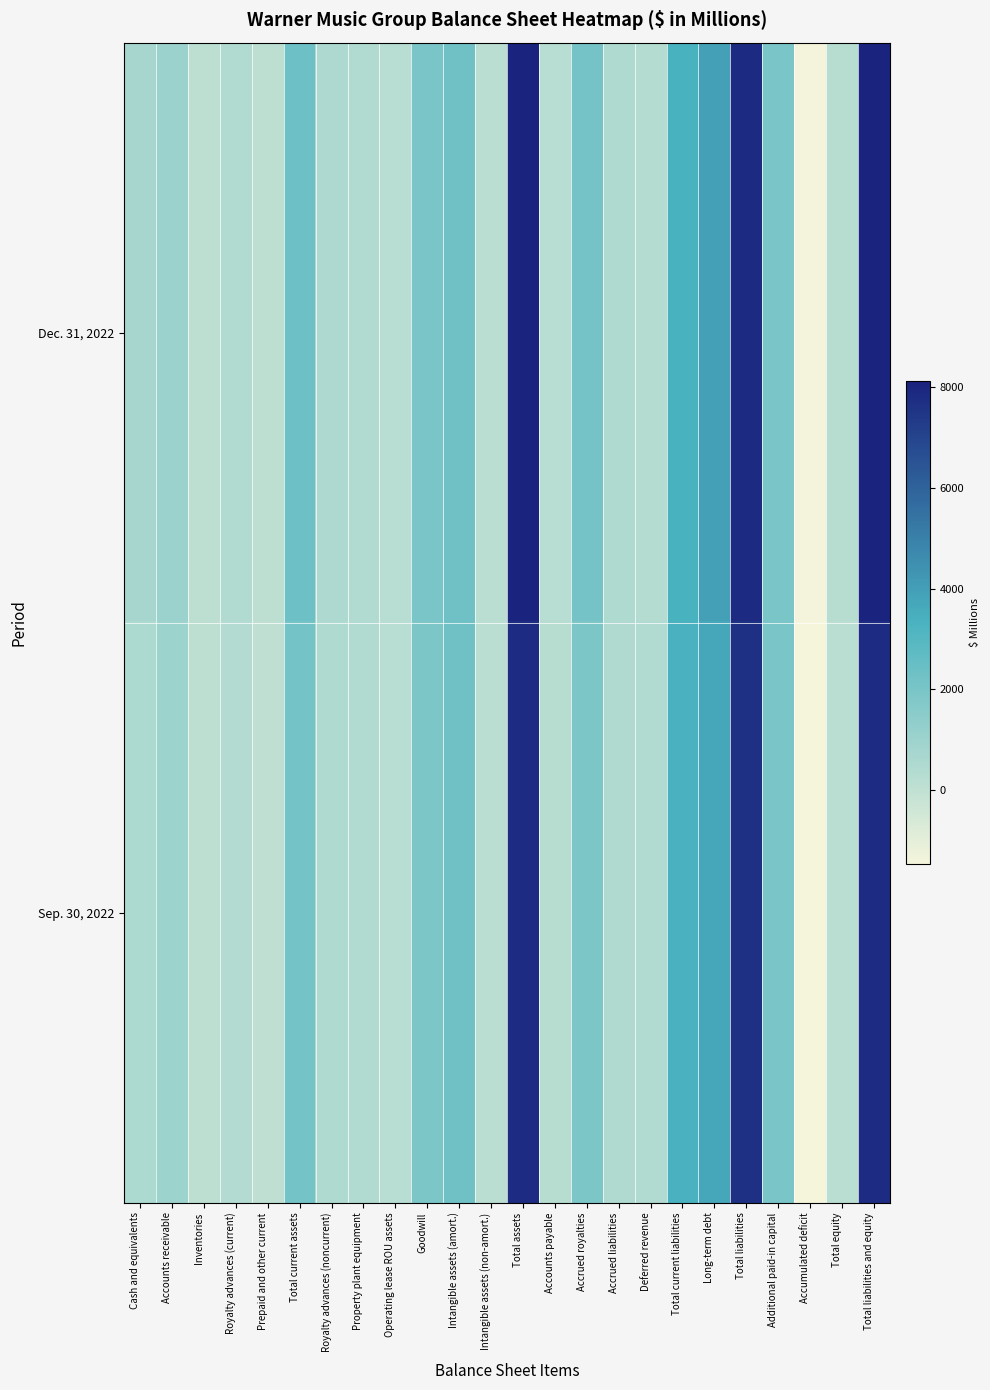

What is the total value across all series at Accounts payable?

488